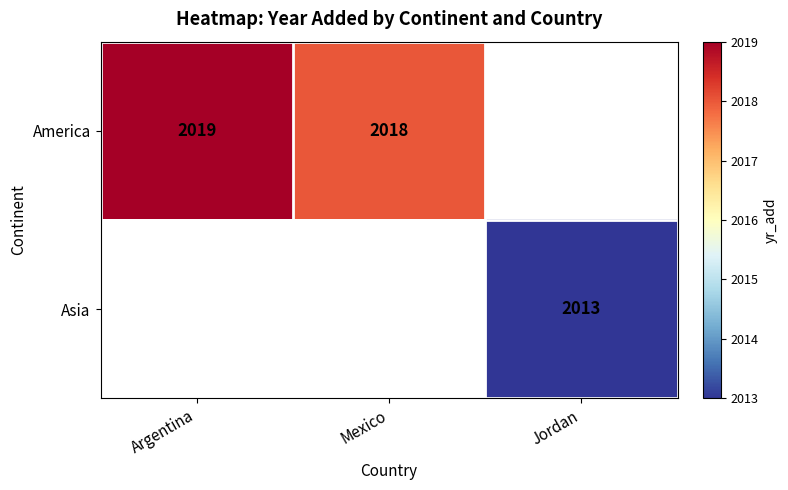

Is the value of Asia at Jordan greater than the value of America at Argentina?

No